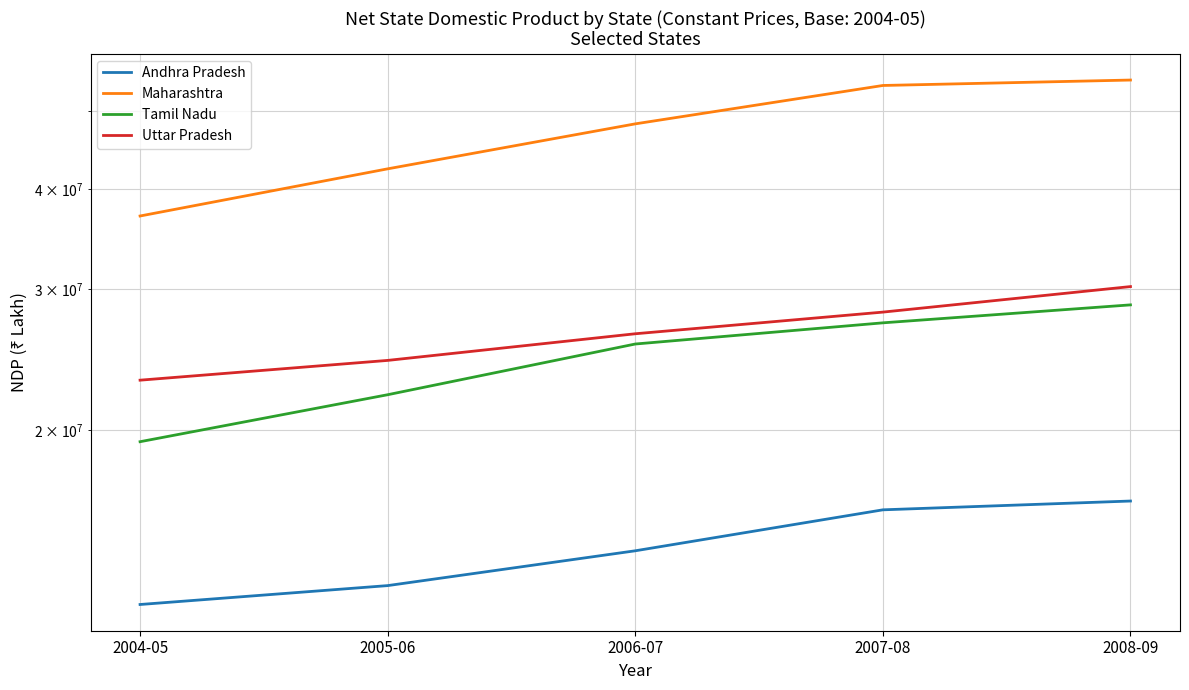

Does the chart display data point markers on the line(s)?

No